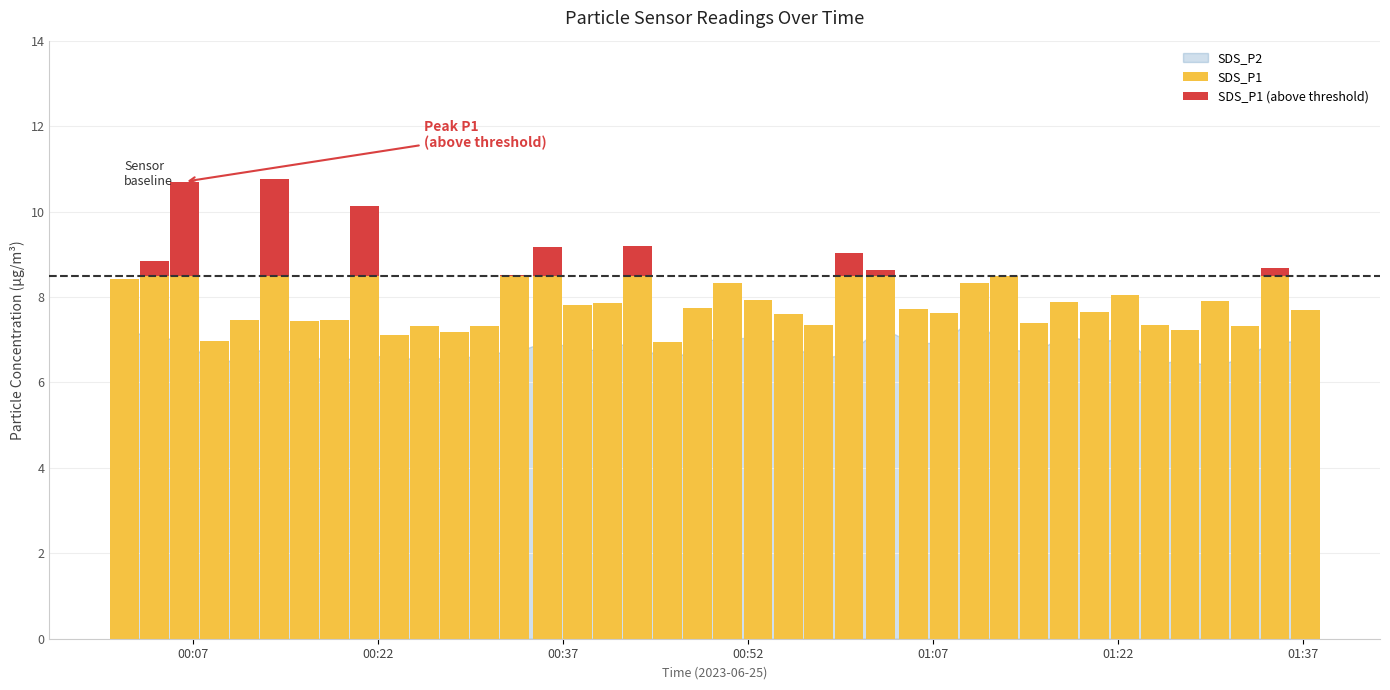

Which label corresponds to the largest value in the chart?

2023/06/25 00:13:36